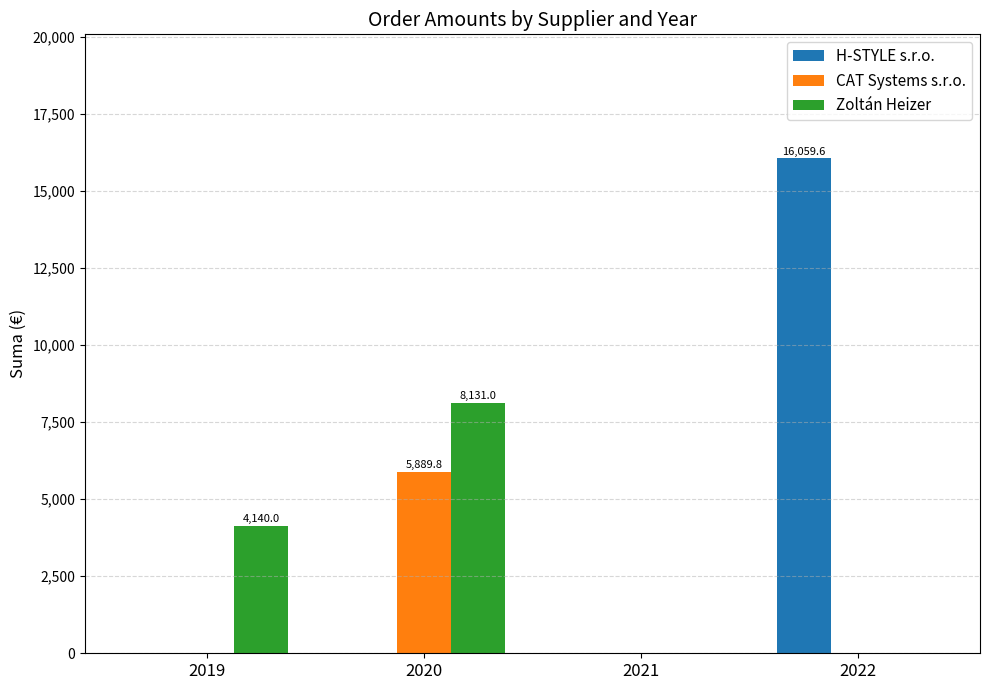

True or false: H-STYLE s.r.o. has a value of 0.0 at 2020.

True